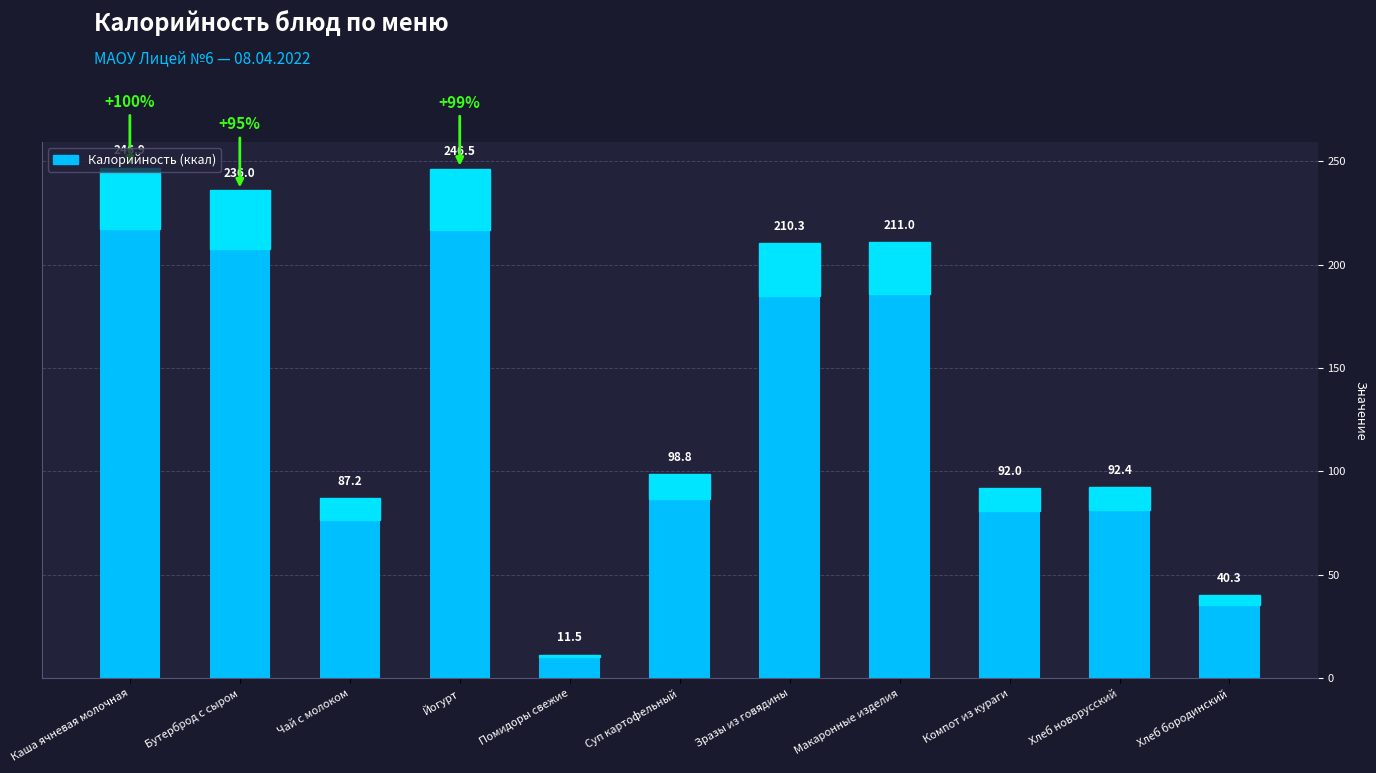

What position from the left is Хлеб бородинский?

11